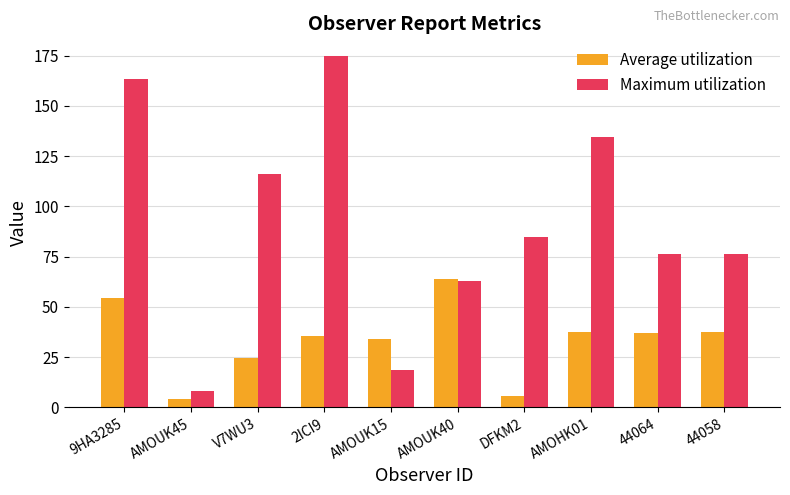

What is the spread (max minus min) of values at AMOUK15?

15.5